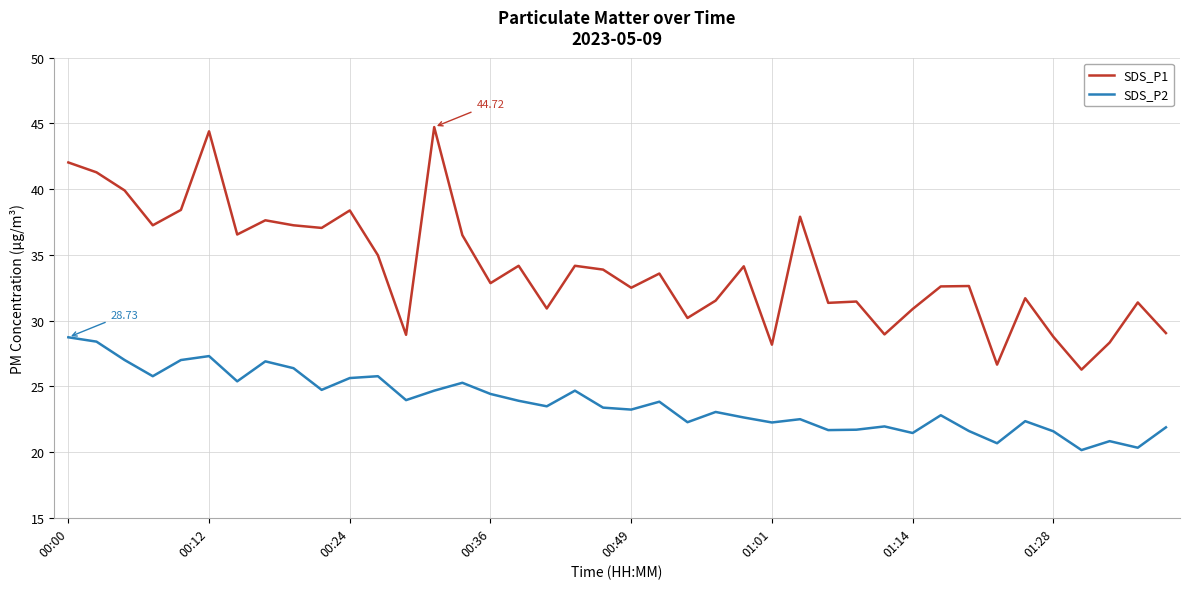

Which series has the largest total across all categories?

SDS_P1